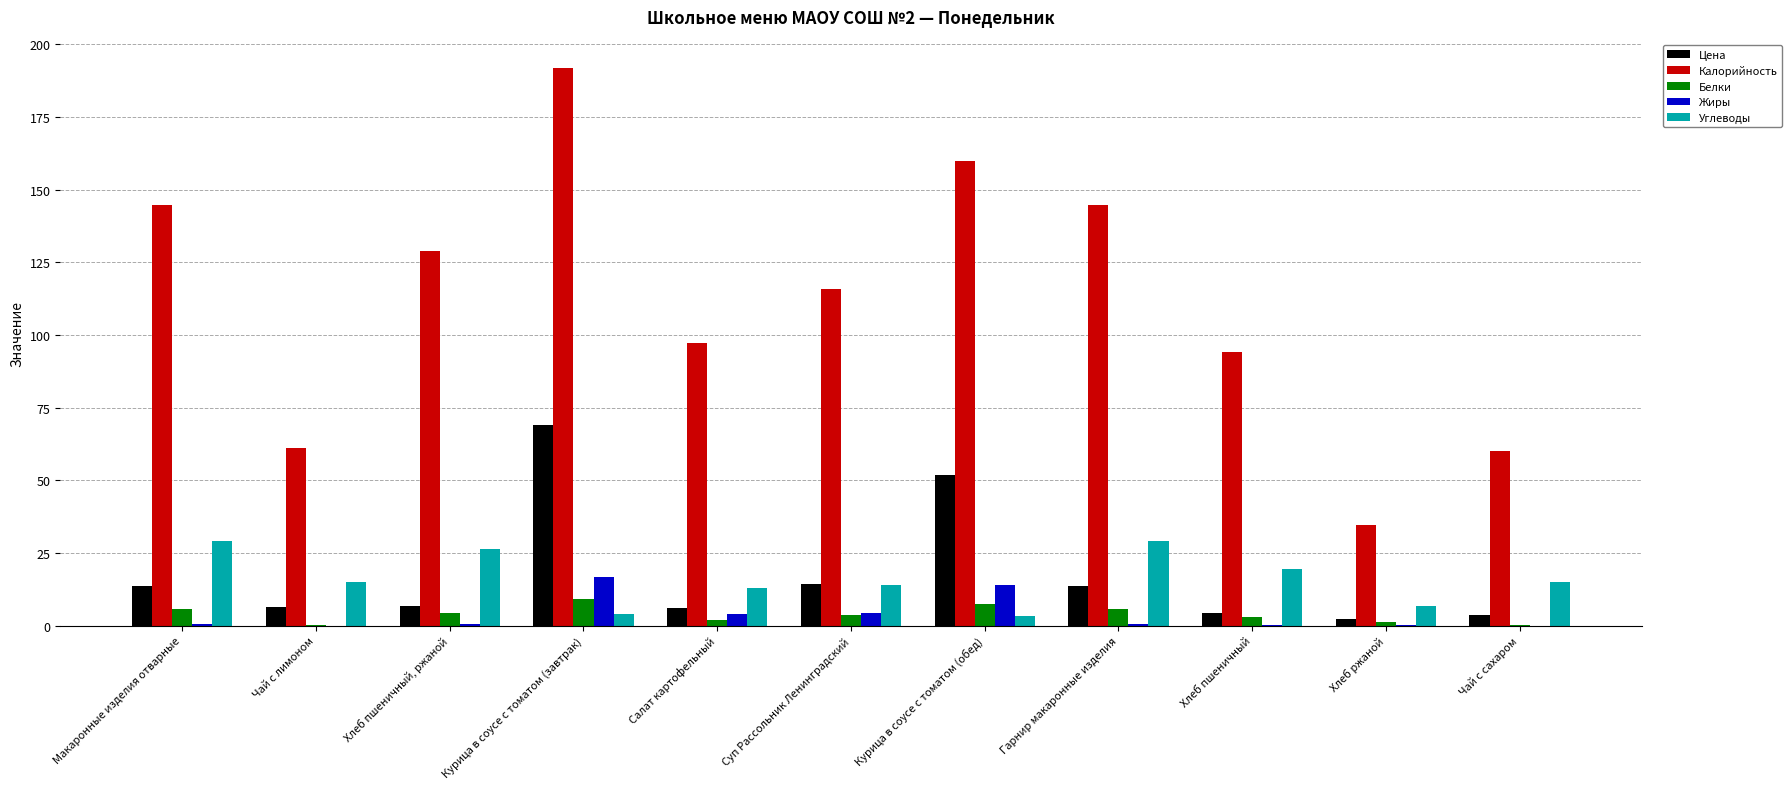

Count the number of categories in the chart.

11